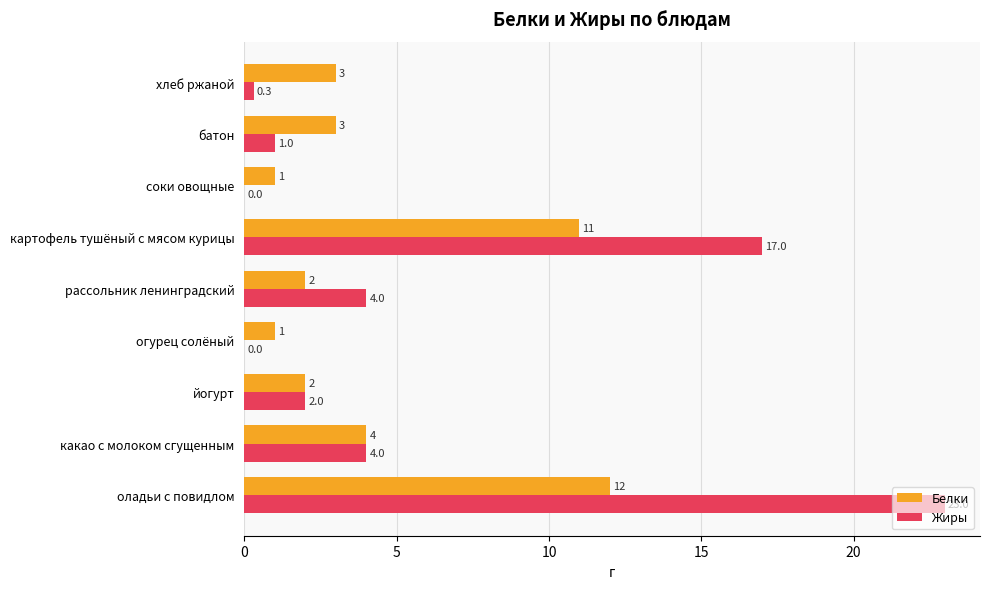

Read the Белки value at йогурт.

2.0